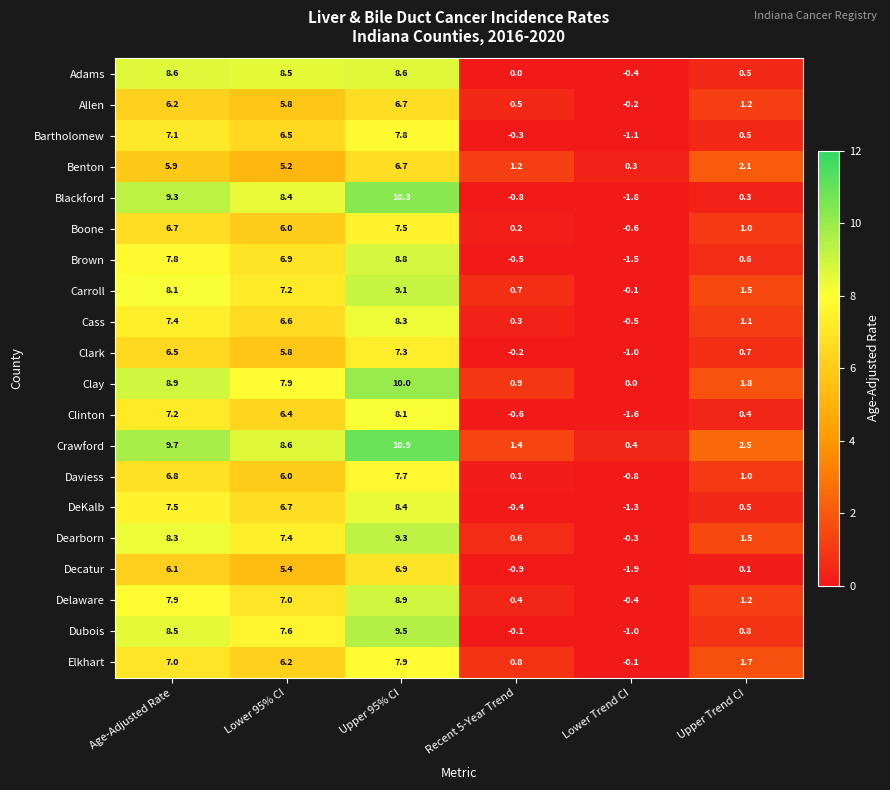

At how many categories does at least one series exceed 2?

4